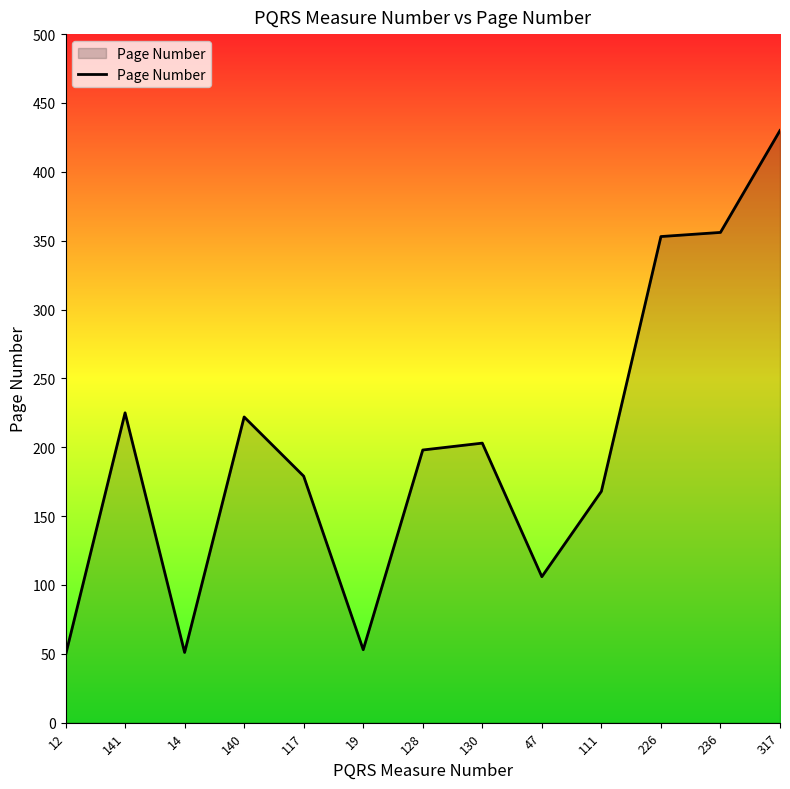

True or false: the data shows 430 at 317.

True